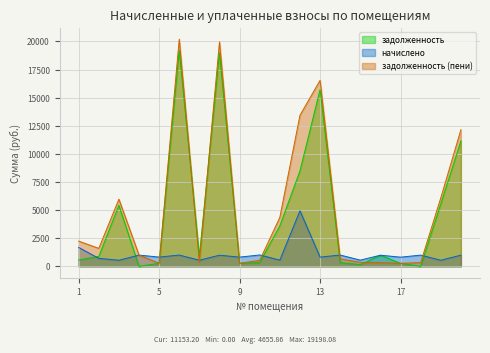

Between 17 and 12, which is larger?

12